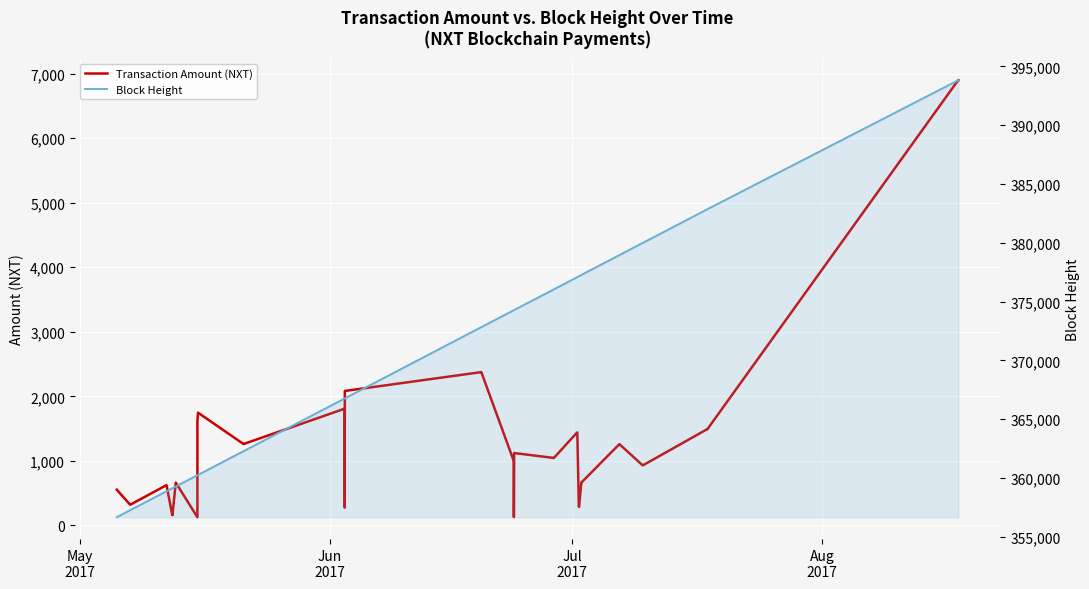

Does the chart display data point markers on the line(s)?

No